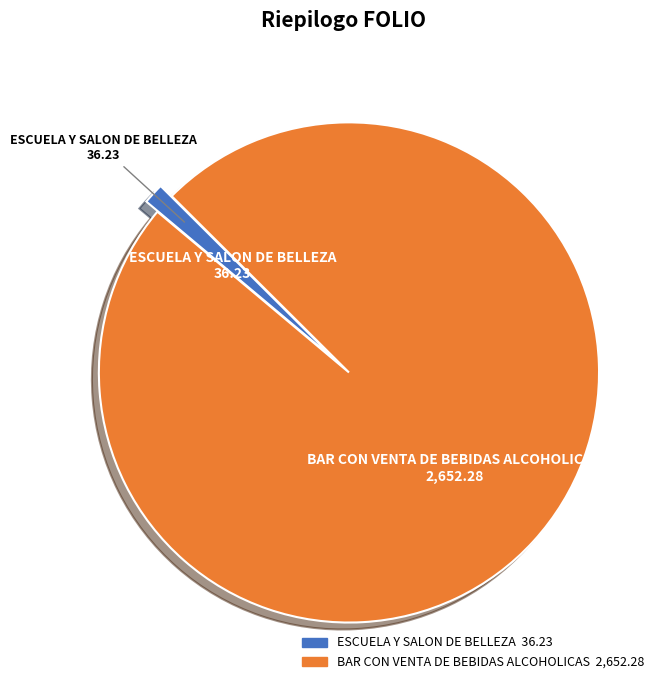

Rank the categories by value from highest to lowest.

BAR CON VENTA DE BEBIDAS ALCOHOLICAS, ESCUELA Y SALON DE BELLEZA